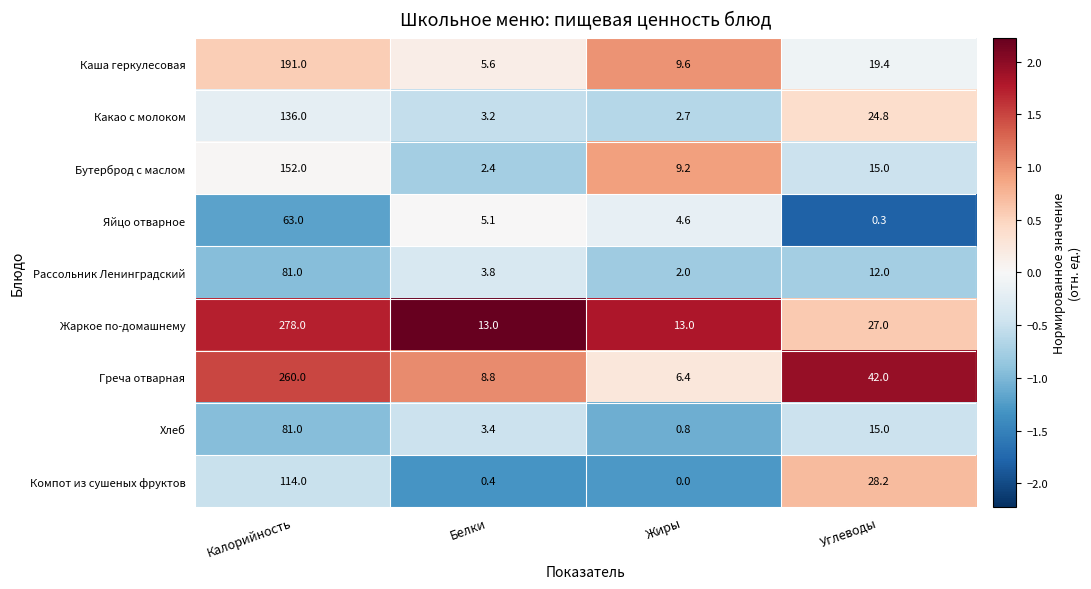

How many data points in Хлеб are less than 15?

2